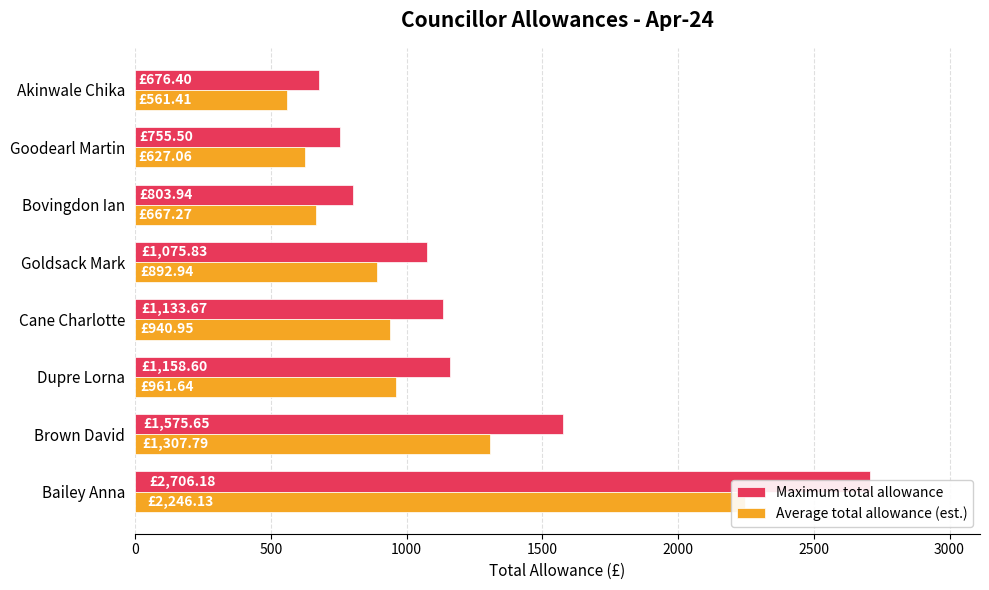

How many categories are shown in the chart?

8